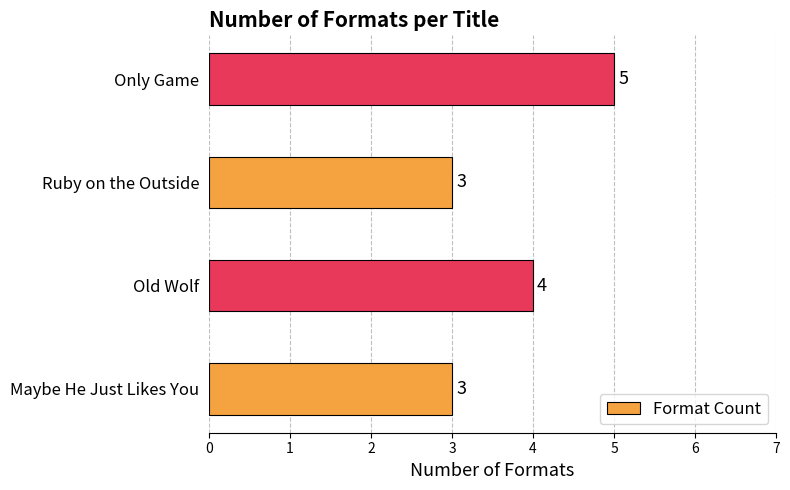

What is the difference between the maximum and minimum values?

2